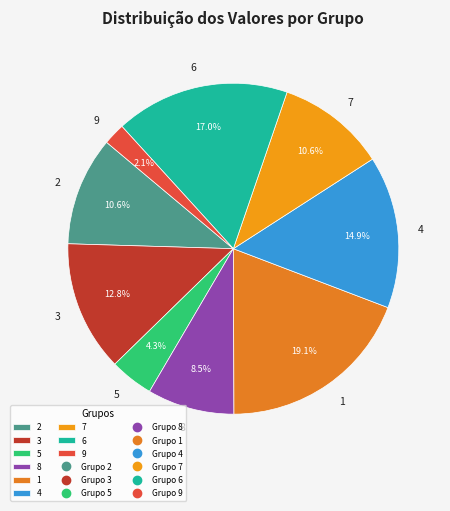

True or false: 3 accounts for 25% of the total.

False